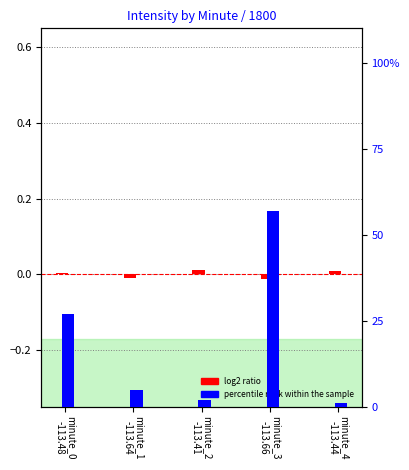

List the labels in order of log2 ratio value, largest first.

minute_2
-113.41, minute_4
-113.44, minute_0
-113.48, minute_1
-113.64, minute_3
-113.66